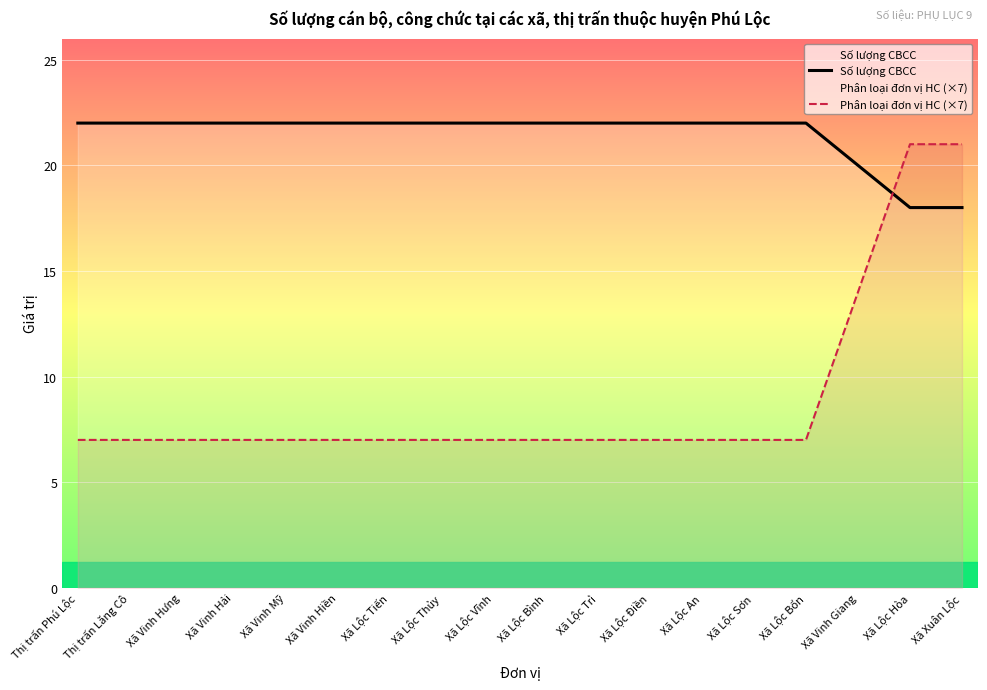

What is the sum of all Số lượng CBCC values?

386